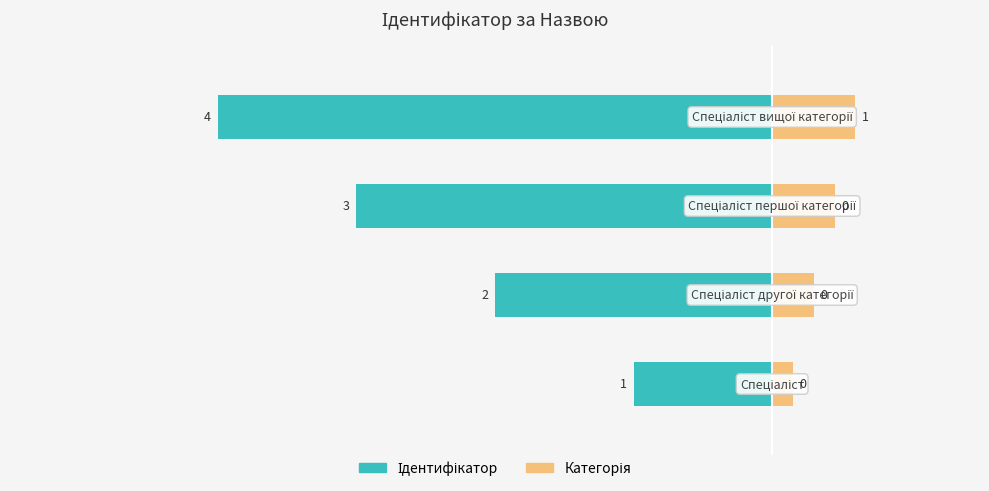

Which series has the largest range (max minus min)?

Ідентифікатор